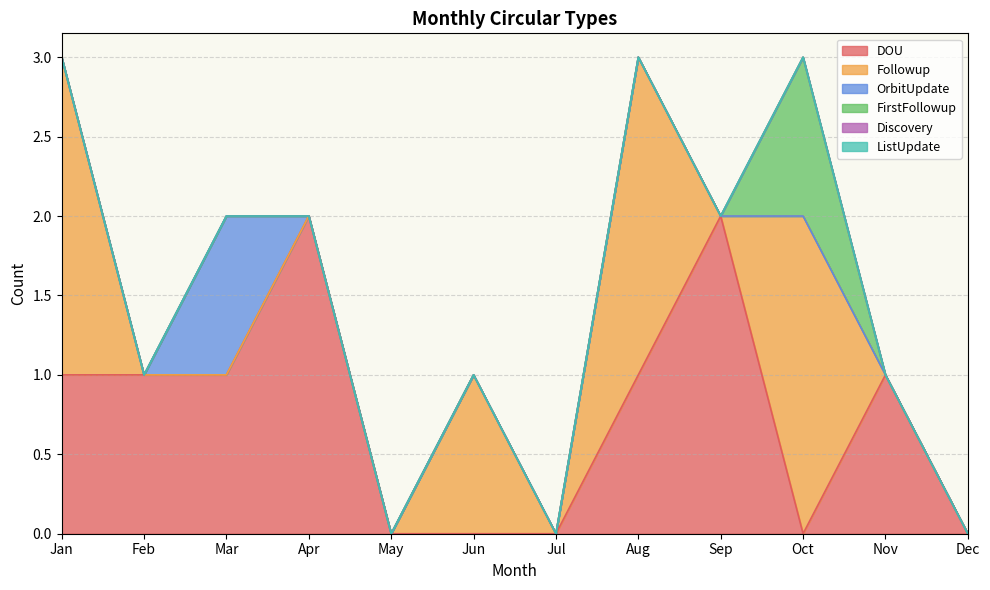

Does the chart display data point markers on the line(s)?

No